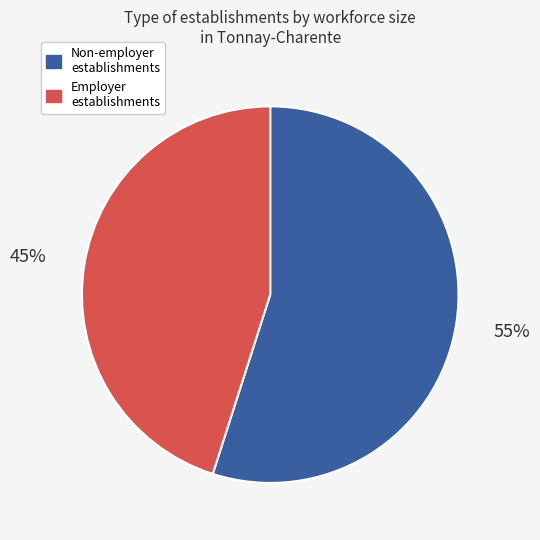

Is there any slice that represents more than half of the pie?

Yes